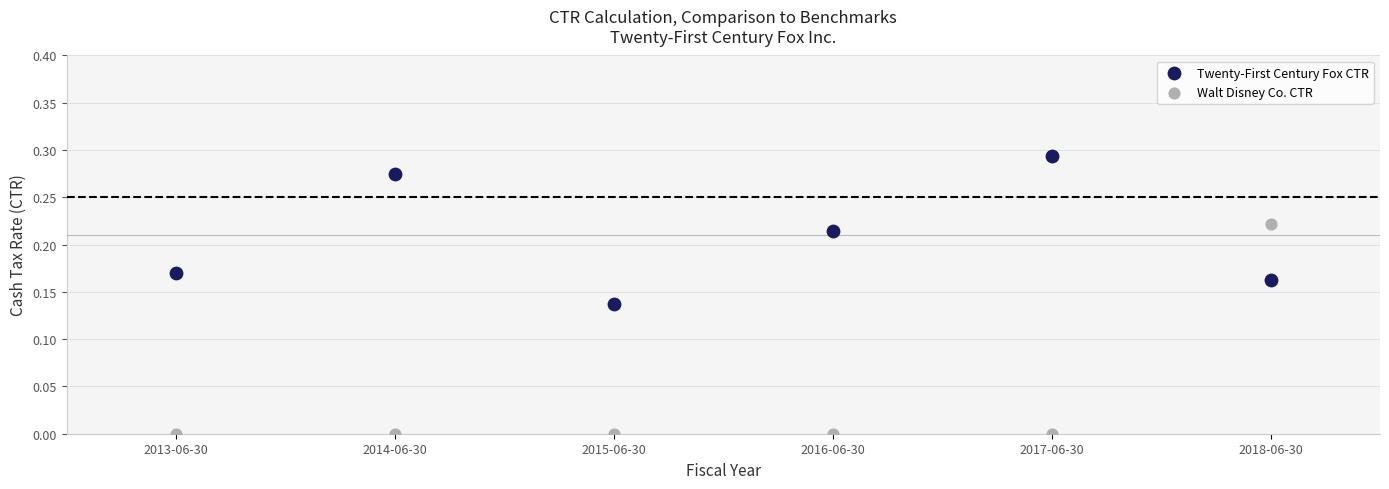

Which series contains the highest Y value?

Twenty-First Century Fox CTR